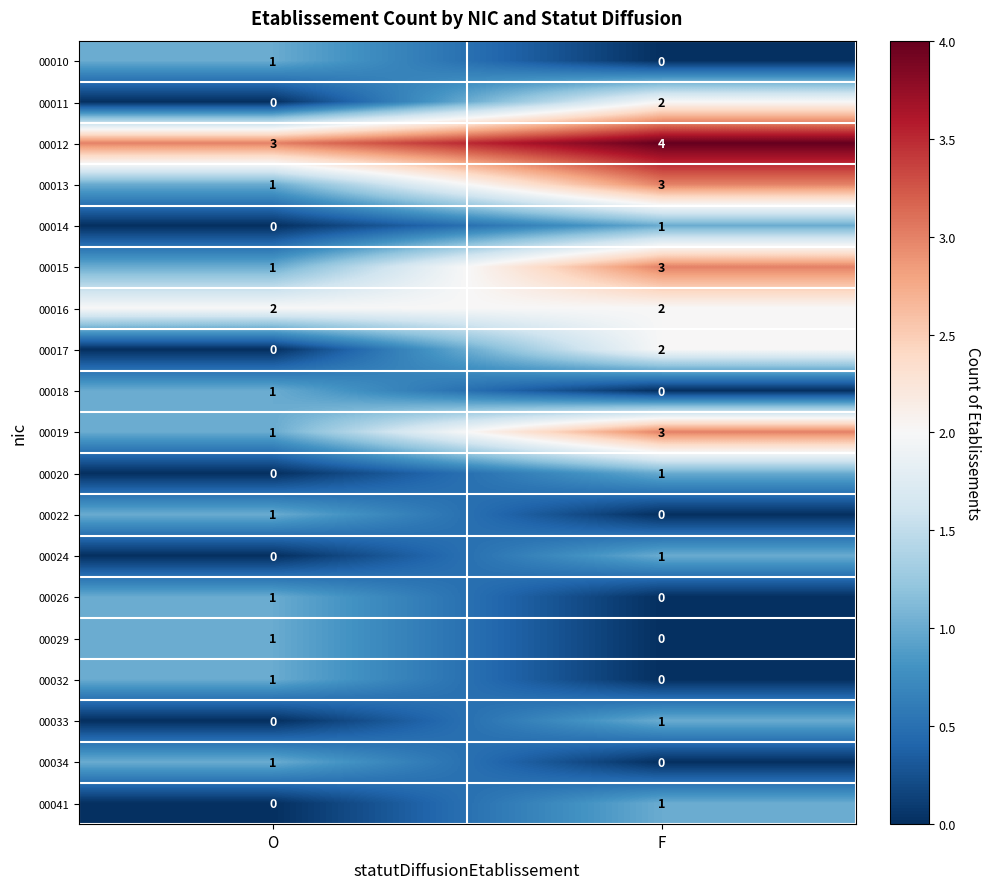

Where is 00029 nearest to the value 0?

F